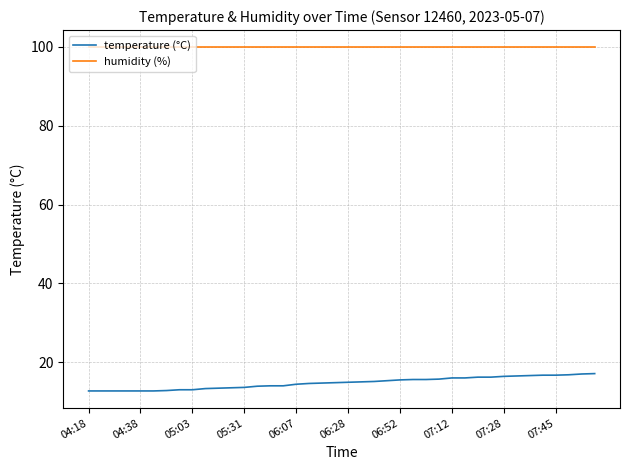

Does the chart have visible grid lines?

Yes